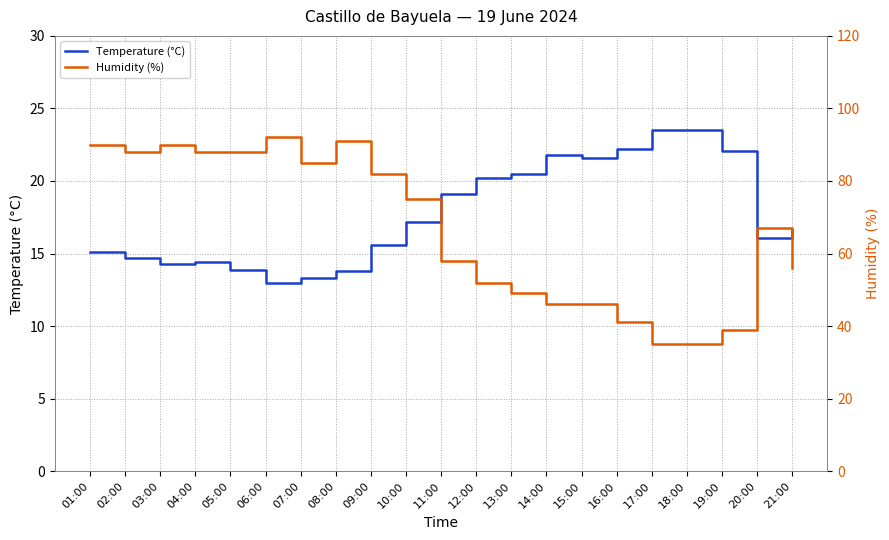

Is it true that Humidity (%) equals 79.1 at 15:00?

False